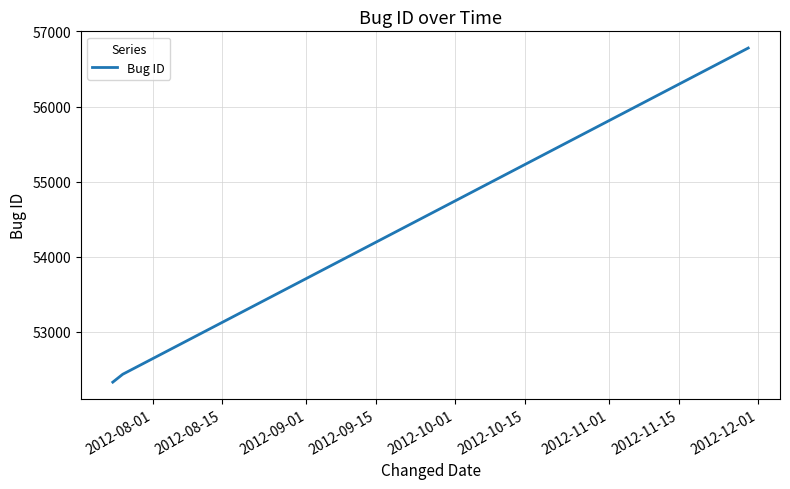

Reading right to left, what are all the values shown in this chart?

56779	52434	52329